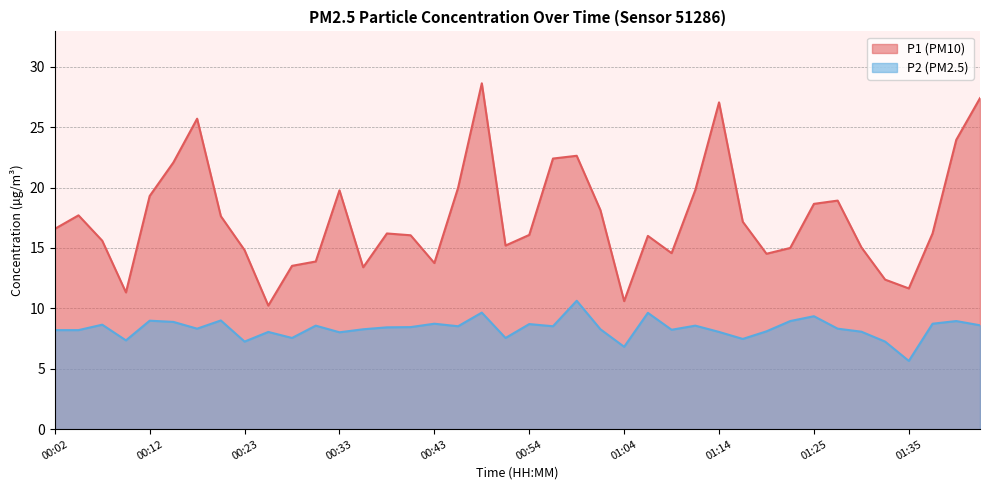

Which series has the largest range (max minus min)?

P1 (PM10)